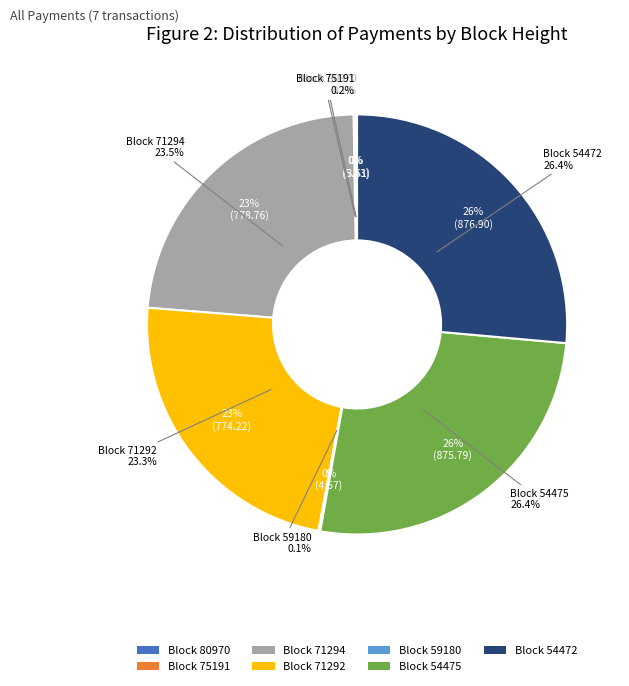

True or false: 54472 accounts for 26% of the total.

True